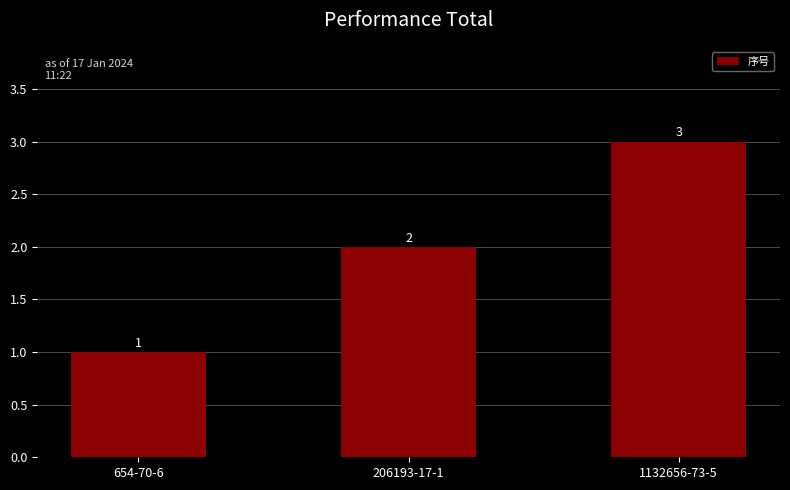

What position from the left is 1132656-73-5?

3